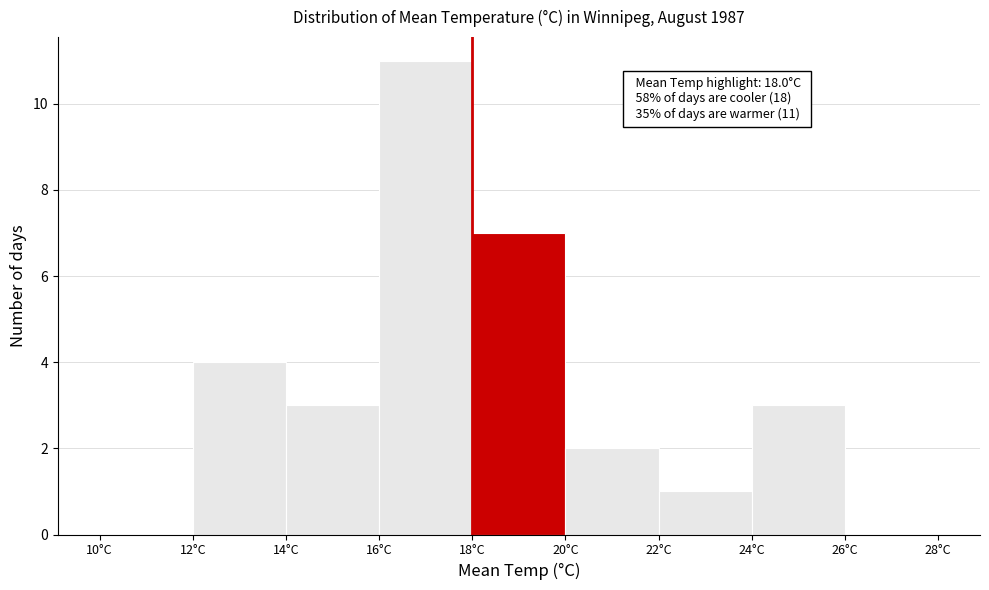

Over which range of the x-axis is the bar tallest?

16 to 18